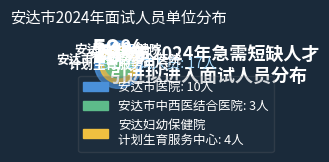

Rank the categories by value from lowest to highest.

安达市中西医结合医院, 安达妇幼保健院计划生育服务中心, 安达市医院